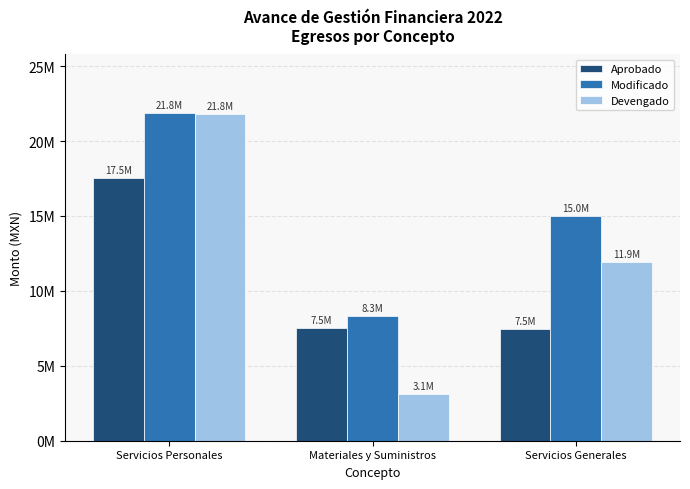

Where is Devengado nearest to the value 12466033?

Servicios Generales